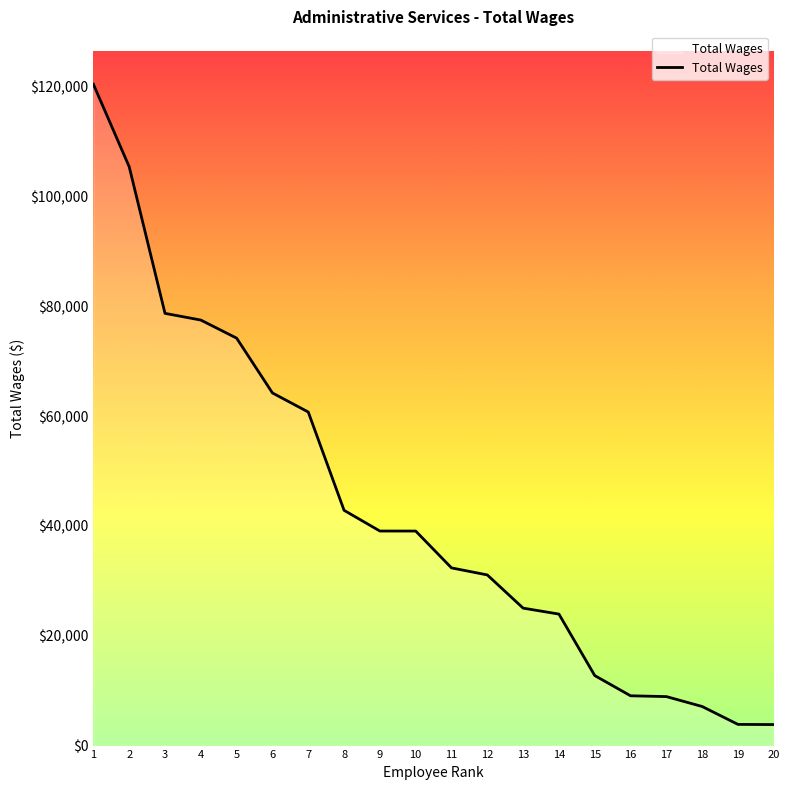

The value at 3 is 78731. True or false?

True